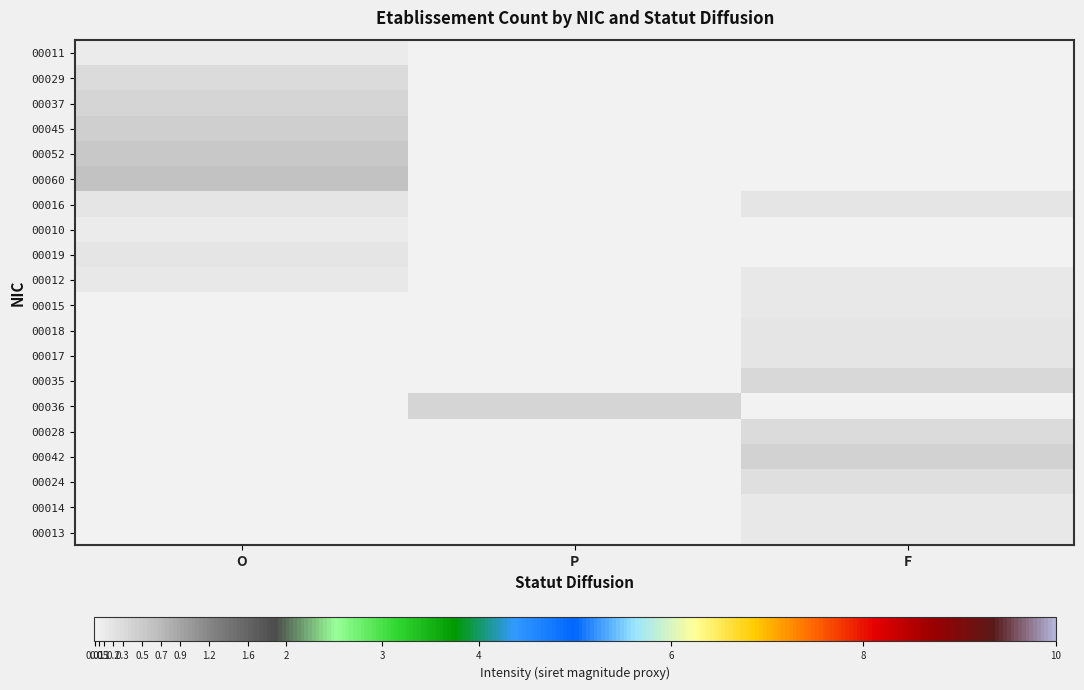

What is the maximum value shown in the chart?

0.6